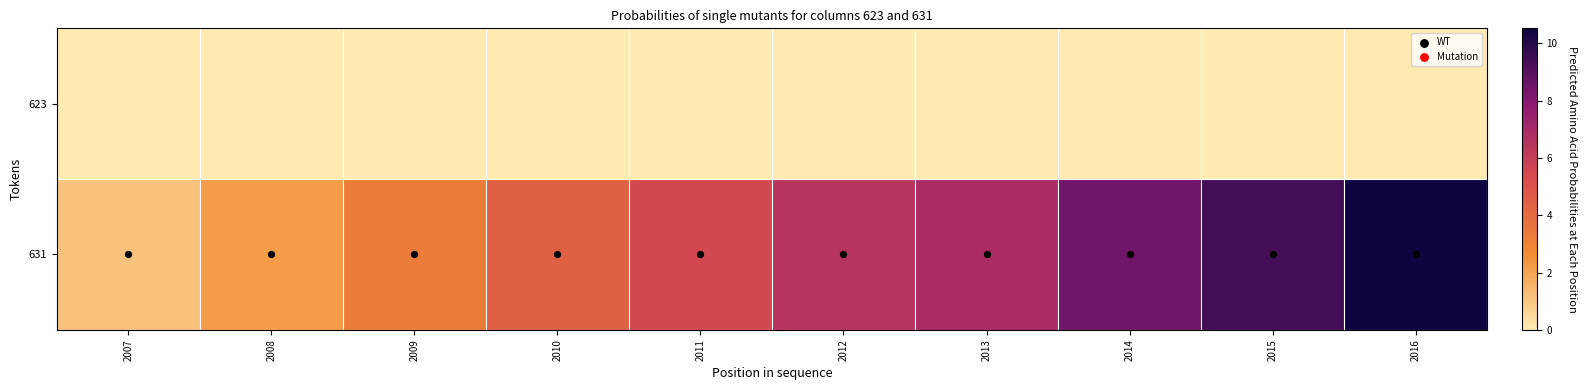

Which series changed the most between 2011 and 2014?

631